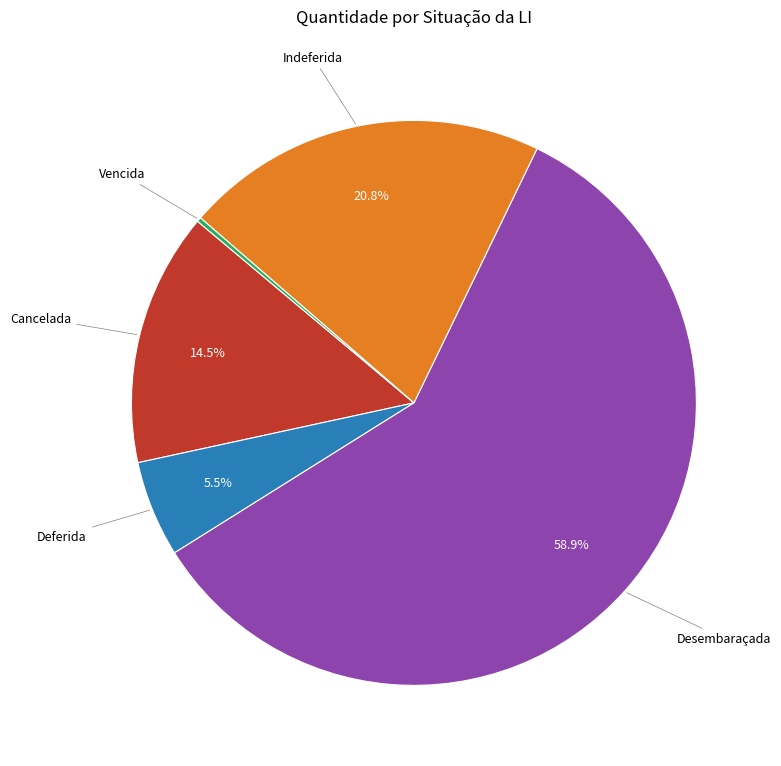

Does Desembaraçada account for over 50% of the chart?

Yes